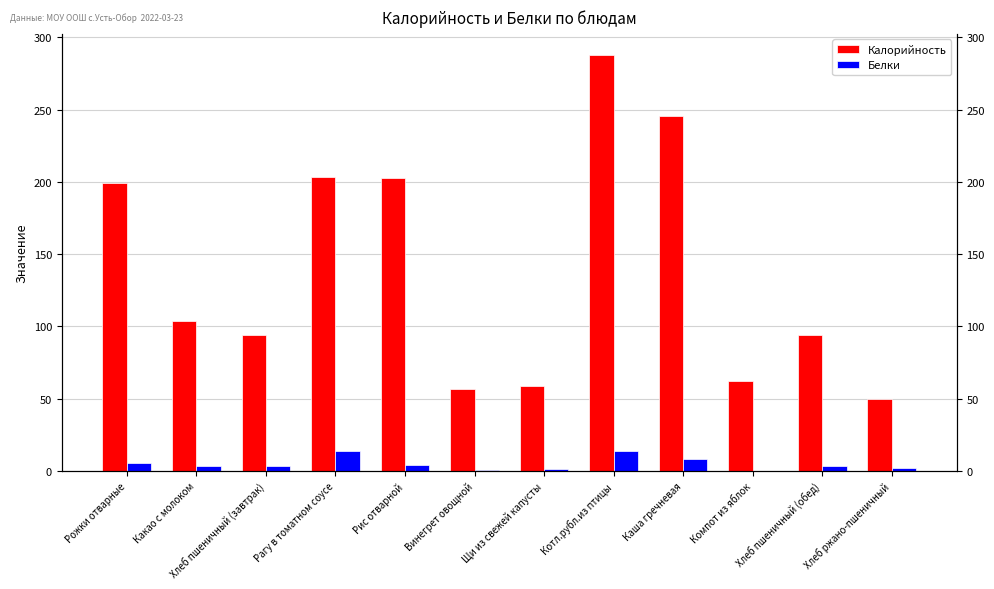

Reading left to right, list all the values displayed in this chart.

Калорийность: Рожки отварные=199.0	Какао с молоком=104.0	Хлеб пшеничный (завтрак)=94.0	Рагу в томатном соусе=203.8	Рис отварной=202.9	Винегрет овощной=56.5	Щи из свежей капусты=58.5	Котл.рубл.из птицы=288.1	Каша гречневая=246.0	Компот из яблок=62.4	Хлеб пшеничный (обед)=94.0	Хлеб ржано-пшеничный=49.6
Белки: Рожки отварные=5.8	Какао с молоком=3.6	Хлеб пшеничный (завтрак)=3.2	Рагу в томатном соусе=13.9	Рис отварной=3.8	Винегрет овощной=0.8	Щи из свежей капусты=1.6	Котл.рубл.из птицы=14.1	Каша гречневая=8.5	Компот из яблок=0.1	Хлеб пшеничный (обед)=3.2	Хлеб ржано-пшеничный=2.0